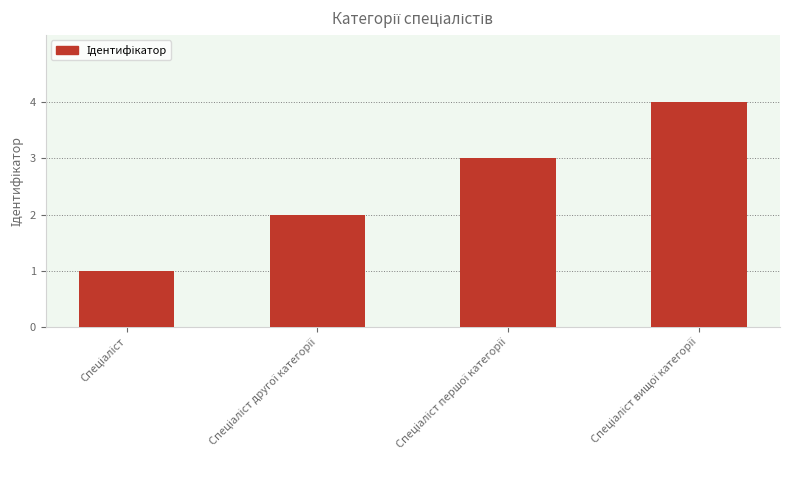

What is the value of the 4th bar from the left?

4